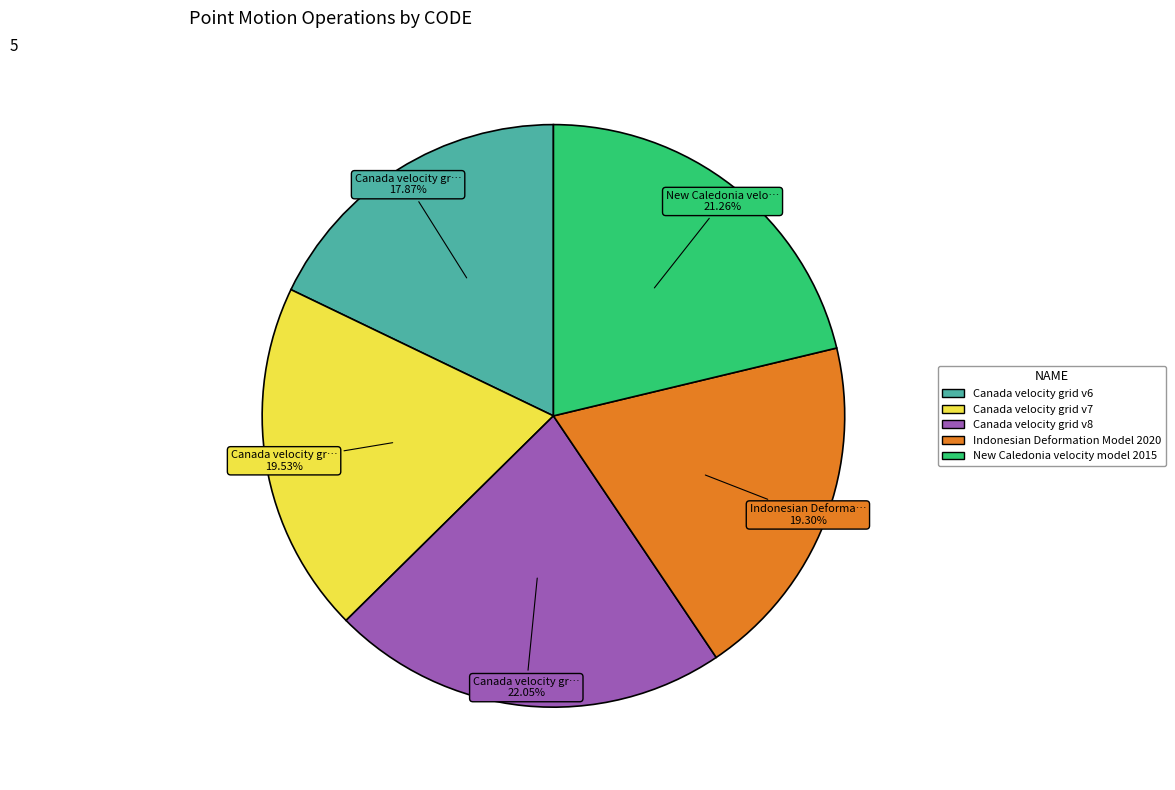

To the nearest percent, what is the average slice percentage?

20%